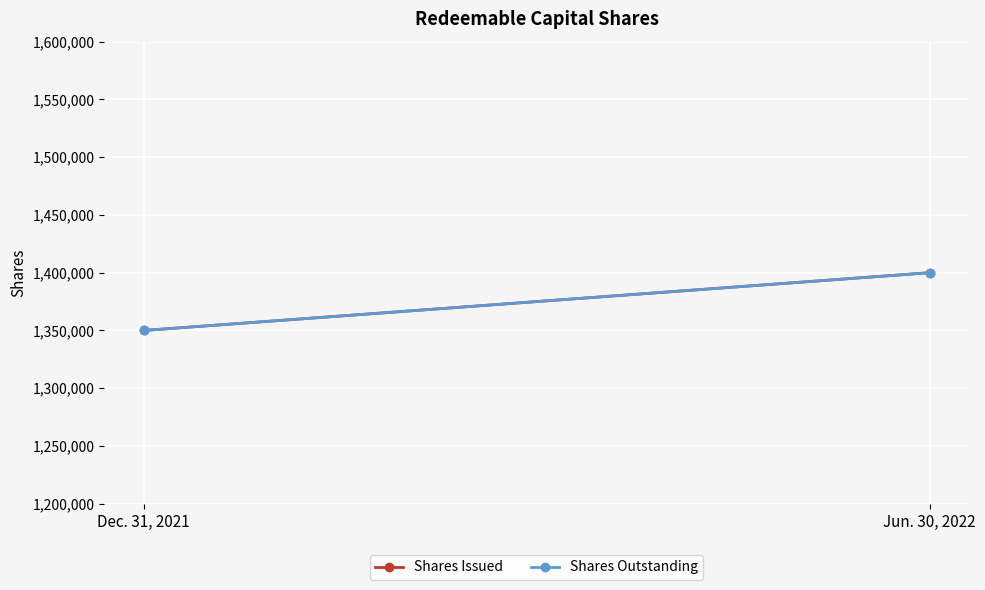

Reading left to right, extract all data points from this chart.

Shares Issued: 1350000	1400000
Shares Outstanding: 1350000	1400000